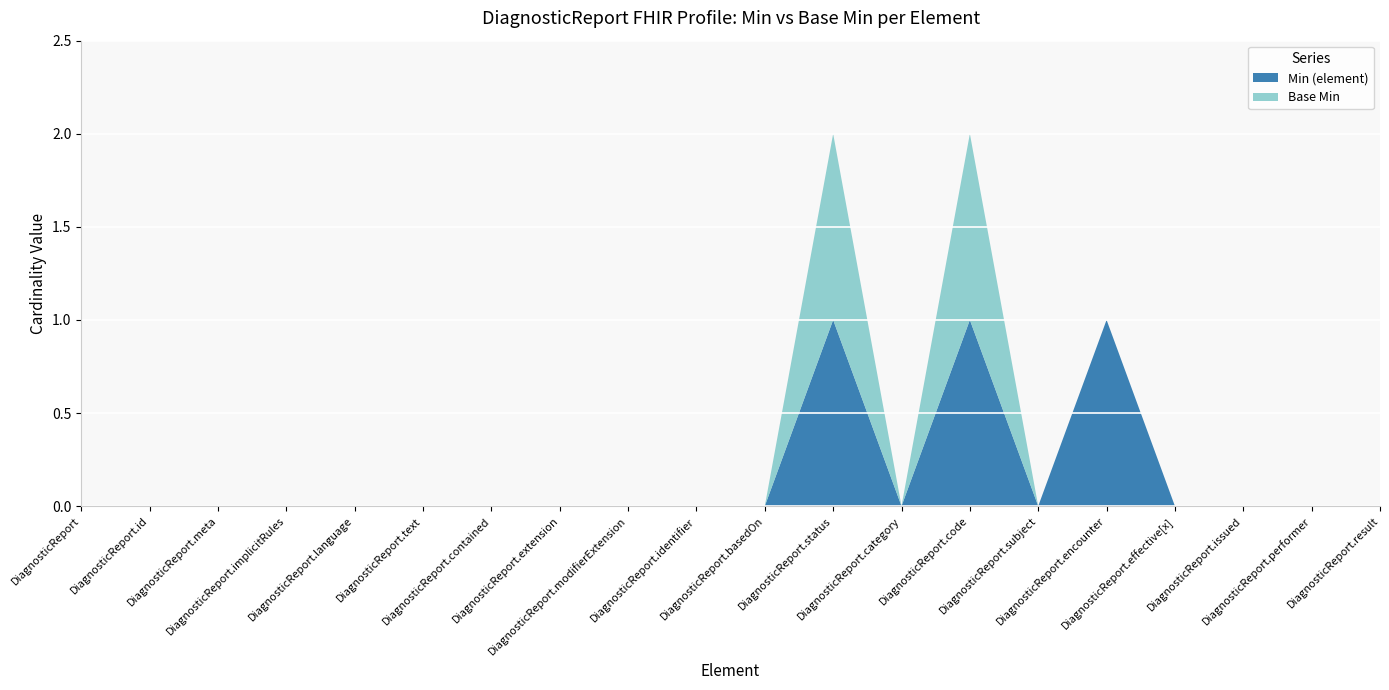

Reading left to right, list all the values displayed in this chart.

Min (element): DiagnosticReport=0	DiagnosticReport.id=0	DiagnosticReport.meta=0	DiagnosticReport.implicitRules=0	DiagnosticReport.language=0	DiagnosticReport.text=0	DiagnosticReport.contained=0	DiagnosticReport.extension=0	DiagnosticReport.modifierExtension=0	DiagnosticReport.identifier=0	DiagnosticReport.basedOn=0	DiagnosticReport.status=1	DiagnosticReport.category=0	DiagnosticReport.code=1	DiagnosticReport.subject=0	DiagnosticReport.encounter=1	DiagnosticReport.effective[x]=0	DiagnosticReport.issued=0	DiagnosticReport.performer=0	DiagnosticReport.result=0
Base Min: DiagnosticReport=0	DiagnosticReport.id=0	DiagnosticReport.meta=0	DiagnosticReport.implicitRules=0	DiagnosticReport.language=0	DiagnosticReport.text=0	DiagnosticReport.contained=0	DiagnosticReport.extension=0	DiagnosticReport.modifierExtension=0	DiagnosticReport.identifier=0	DiagnosticReport.basedOn=0	DiagnosticReport.status=1	DiagnosticReport.category=0	DiagnosticReport.code=1	DiagnosticReport.subject=0	DiagnosticReport.encounter=0	DiagnosticReport.effective[x]=0	DiagnosticReport.issued=0	DiagnosticReport.performer=0	DiagnosticReport.result=0